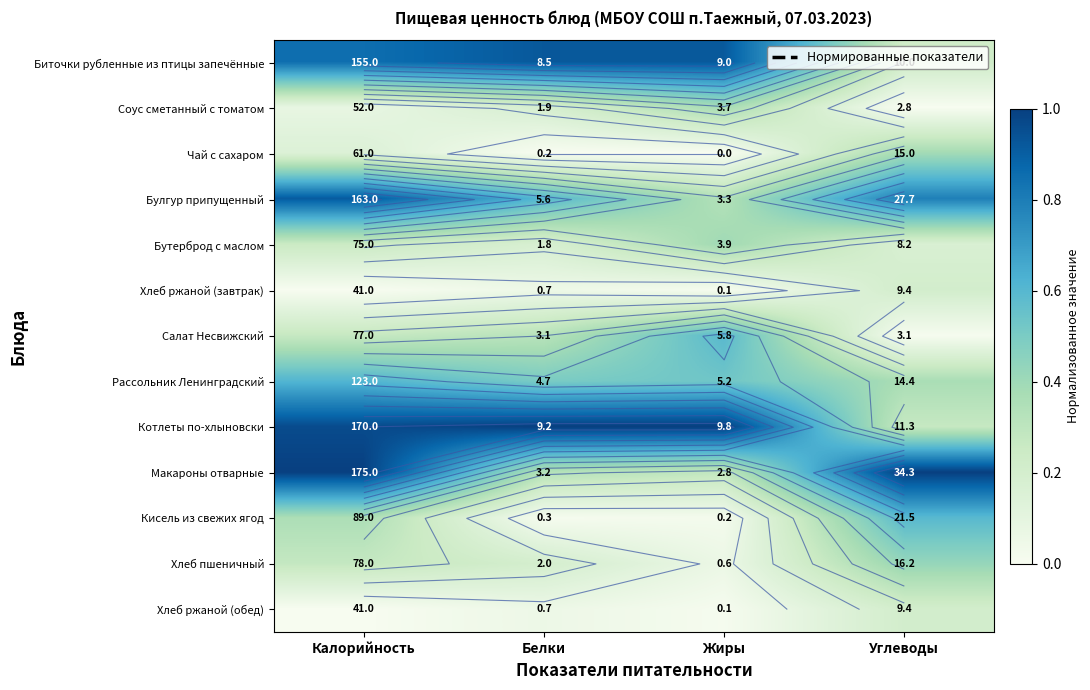

What is the spread (max minus min) of values at Белки?

1.0